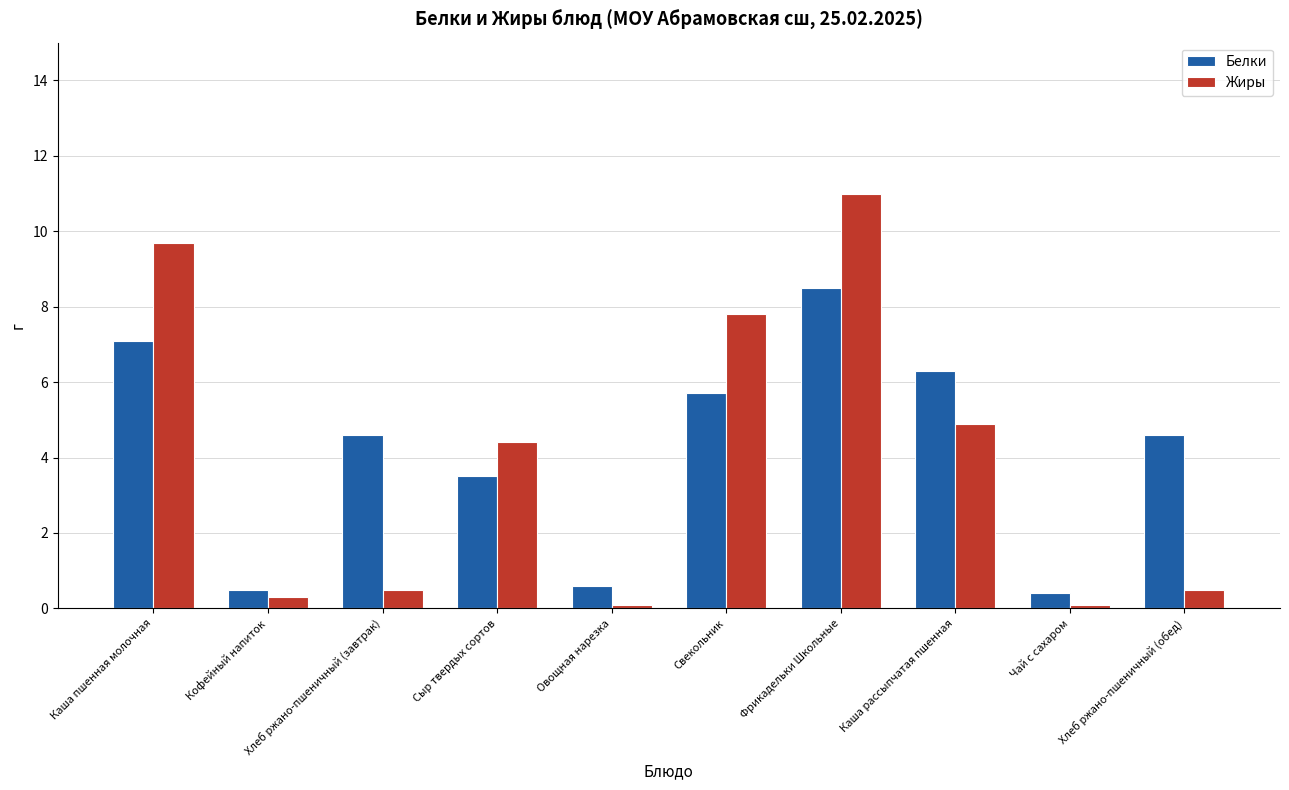

True or false: Жиры has a value of 0.1 at Овощная нарезка.

True